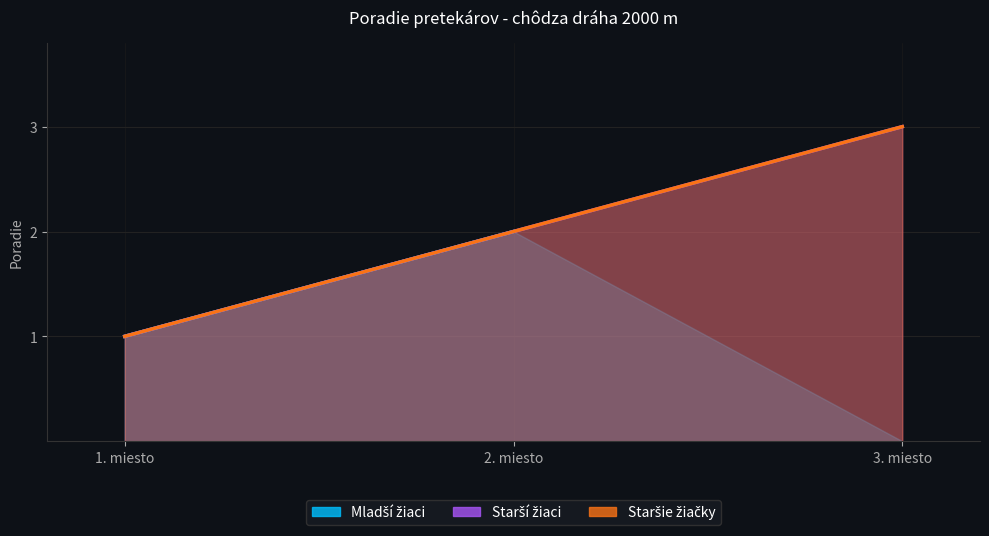

Reading left to right, transcribe all the data shown in this chart.

Starší žiaci: 1. miesto=1	2. miesto=2	3. miesto=3
Staršie žiačky: 1. miesto=1	2. miesto=2	3. miesto=3